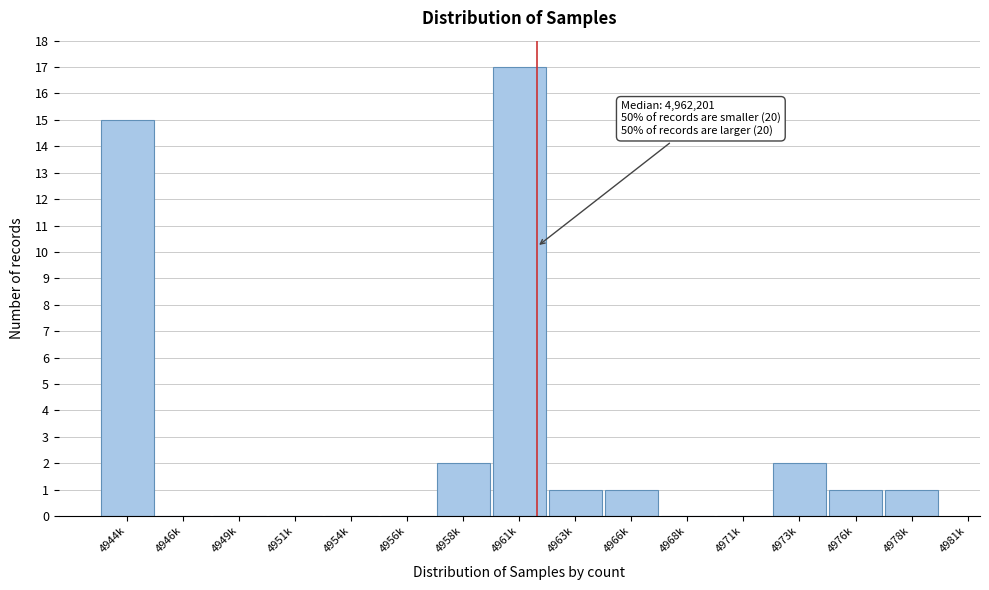

Reading left to right, what are all the values shown in this chart?

4944k=15	4946k=0	4949k=0	4951k=0	4954k=0	4956k=0	4958k=2	4961k=17	4963k=1	4966k=1	4968k=0	4971k=0	4973k=2	4976k=1	4978k=1